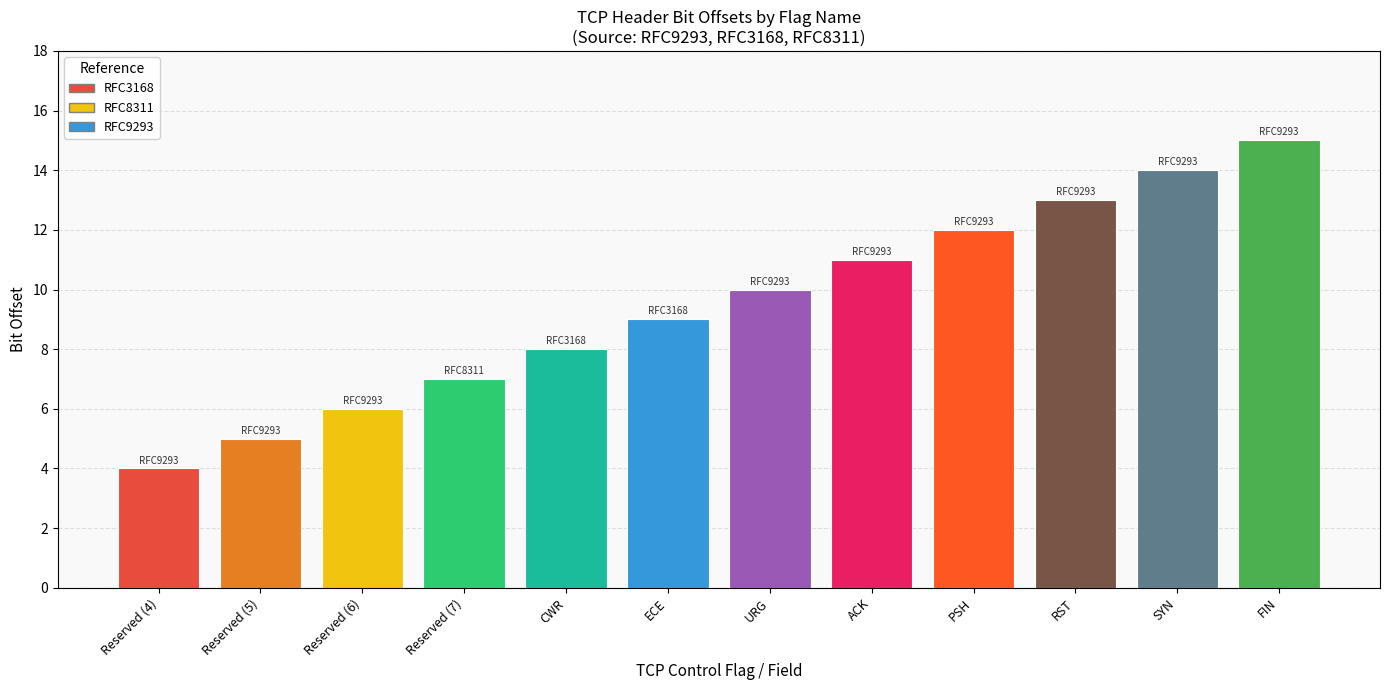

List the labels in order of value, largest first.

FIN, SYN, RST, PSH, ACK, URG, ECE, CWR, Reserved (7), Reserved (6), Reserved (5), Reserved (4)